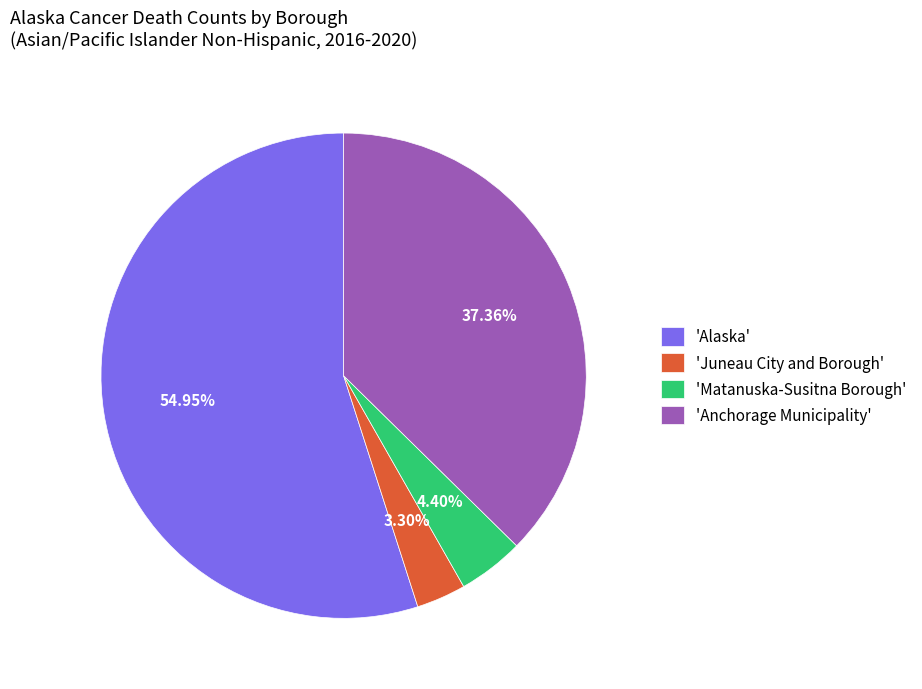

Is the sum of 'Anchorage Municipality' and 'Matanuska-Susitna Borough' greater than half?

No